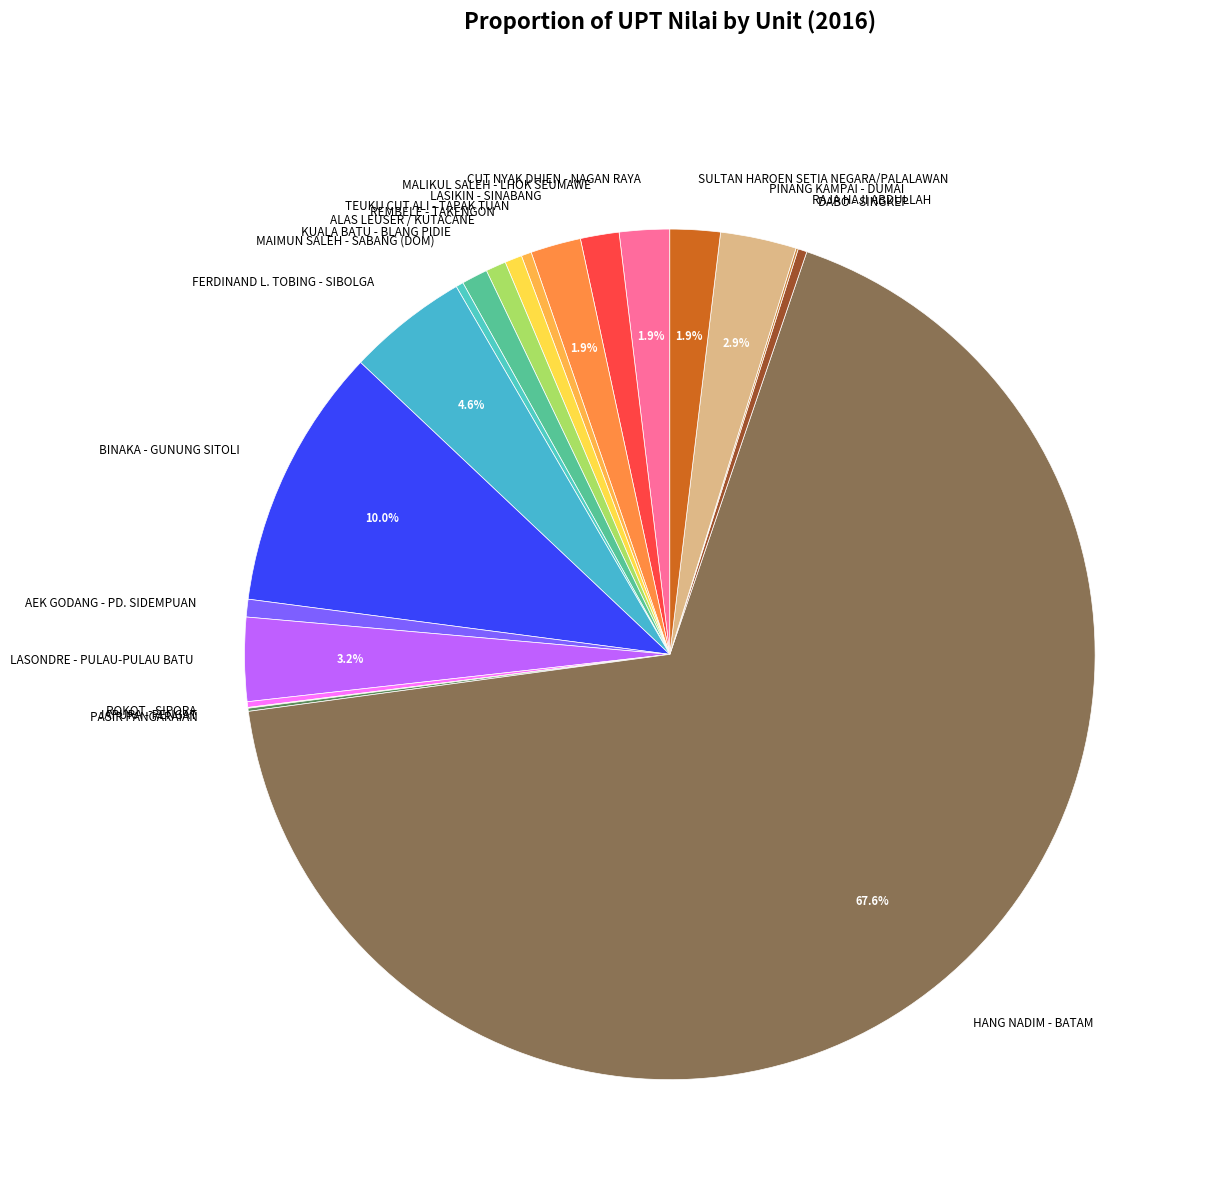

To the nearest percent, what percentage of the pie is PINANG KAMPAI - DUMAI?

3%